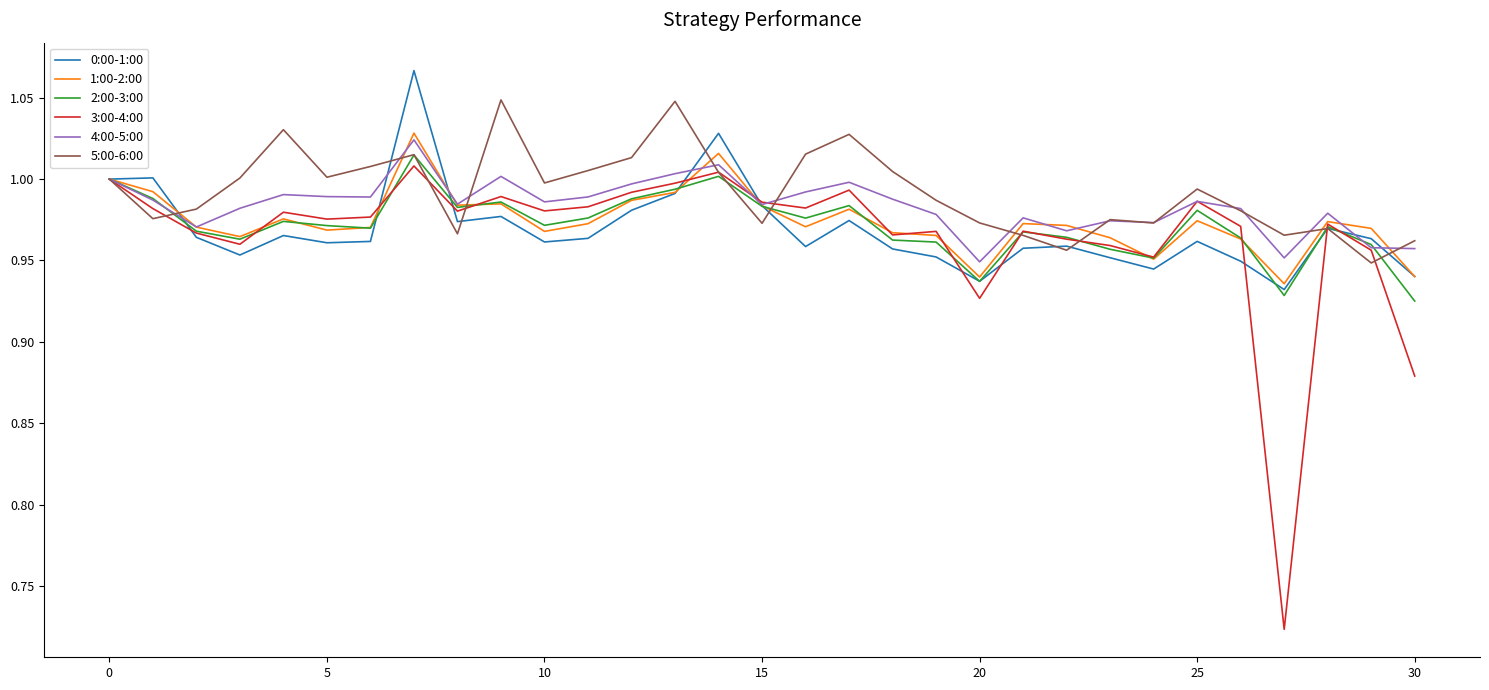

Which series has the widest spread of values?

3:00-4:00